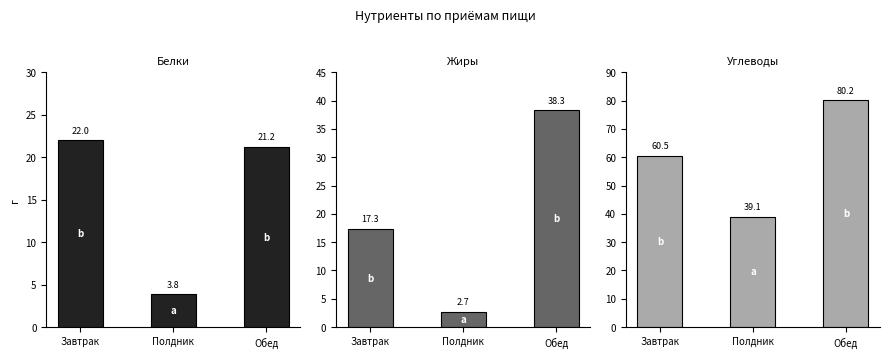

What is the difference between the Жиры values at Полдник and Обед?

35.6